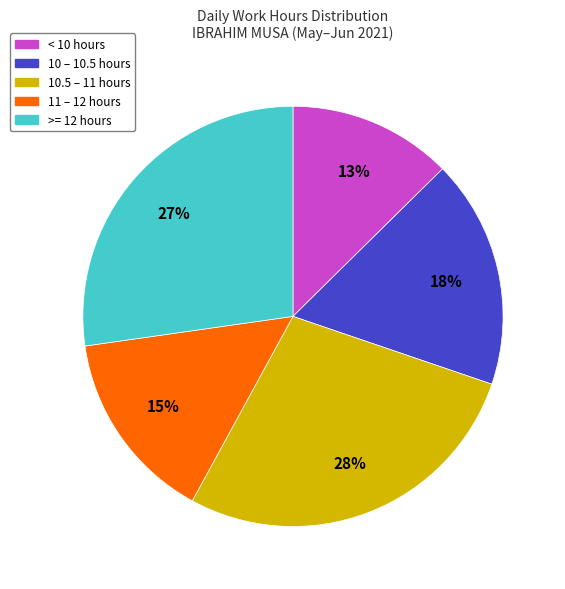

To the nearest percent, what percentage of the pie is < 10 hours?

13%